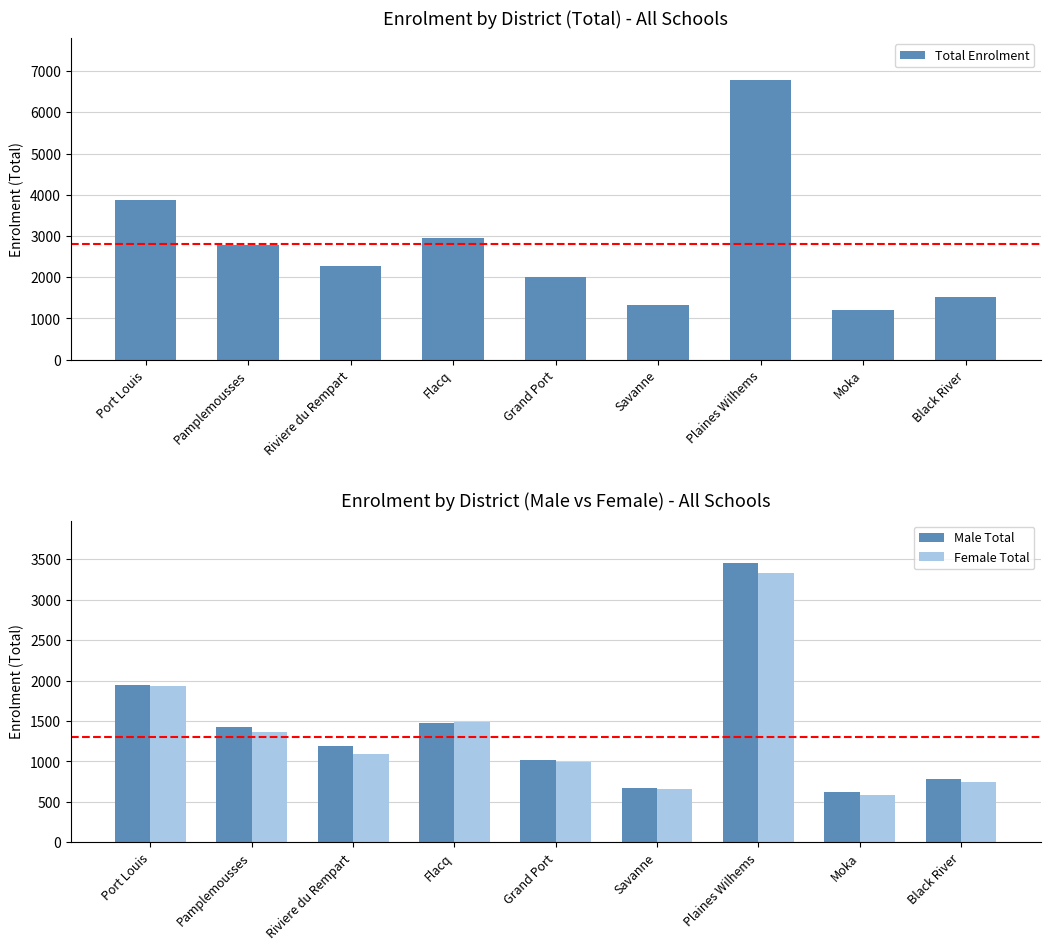

How many values in the Female Total series exceed 1093?

4